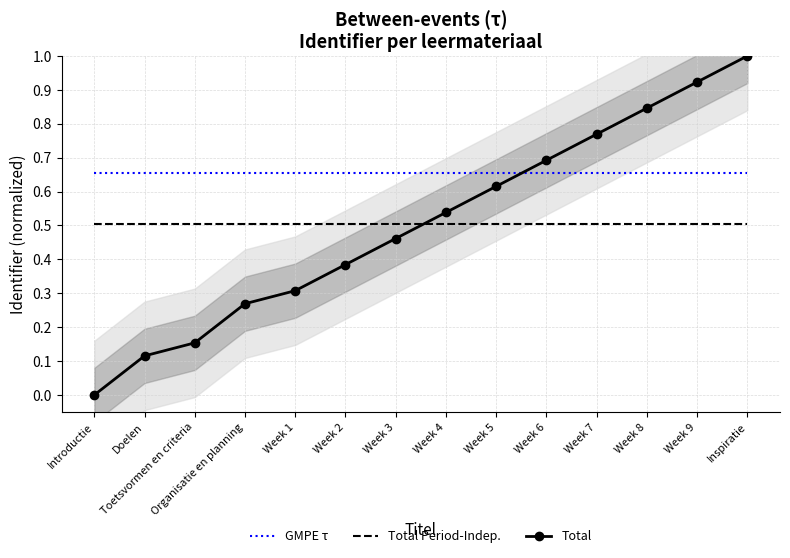

What are all the series names shown in the legend?

GMPE τ, Total Period-Indep., Total